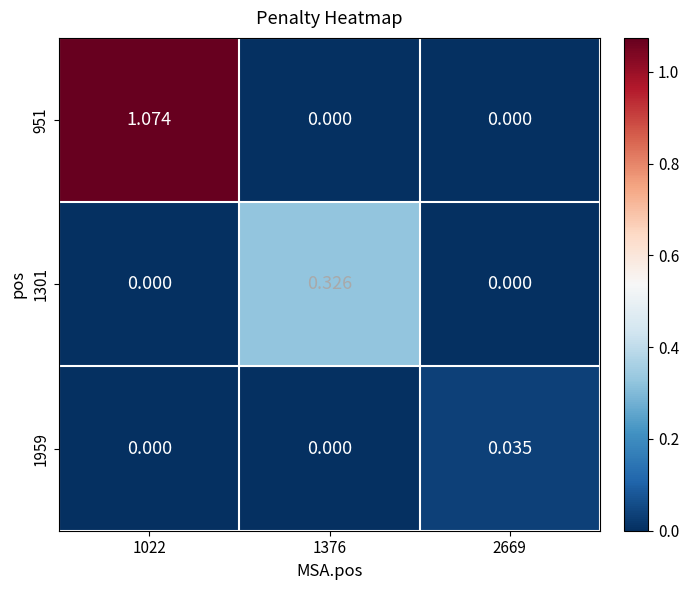

Which series has the widest spread of values?

951